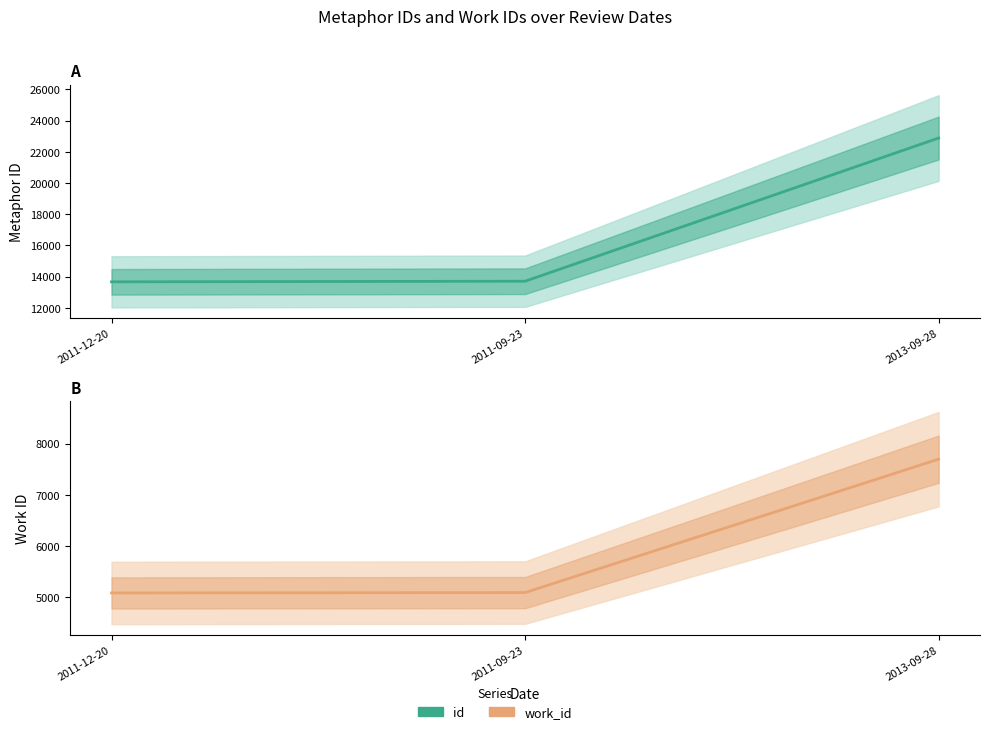

Rank the categories by work_id value from highest to lowest.

2013-09-28, 2011-09-23, 2011-12-20